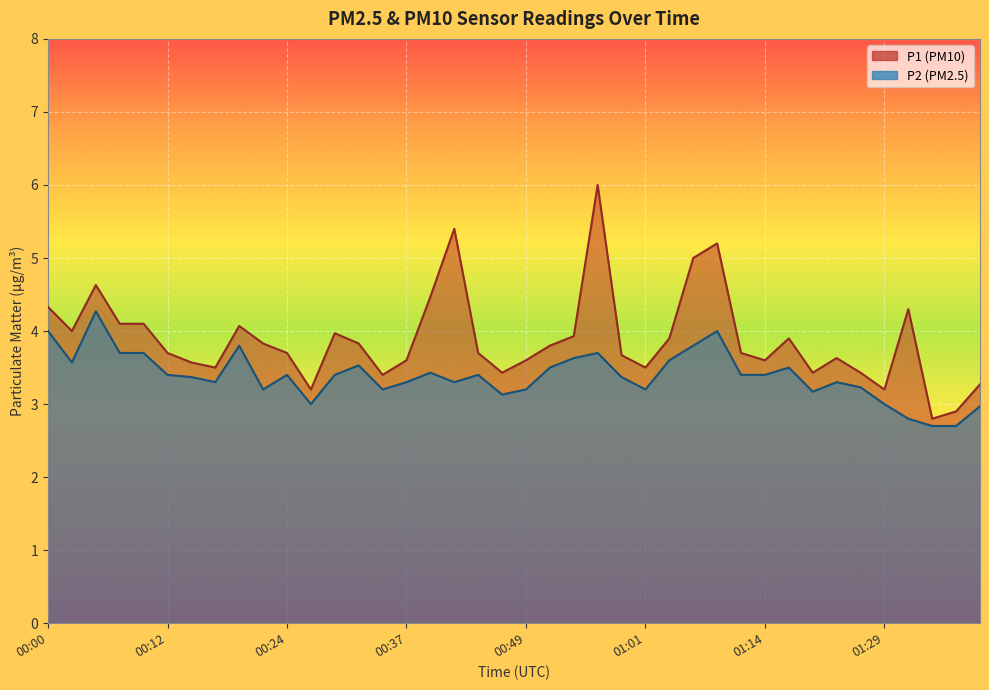

Between 00:51 and 00:15, which is larger?

00:51